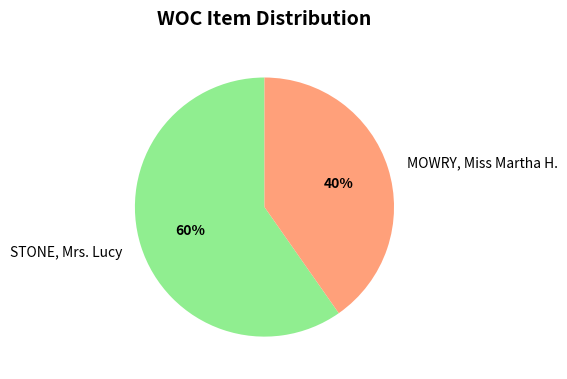

What is the majority slice?

STONE, Mrs. Lucy